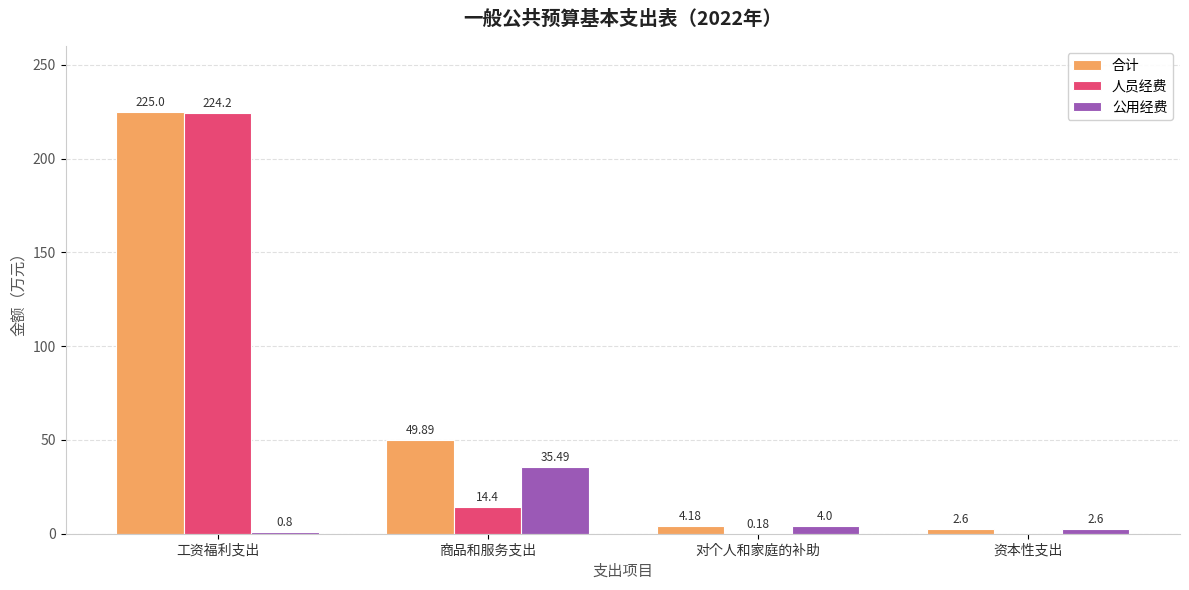

How many groups of bars are there?

4